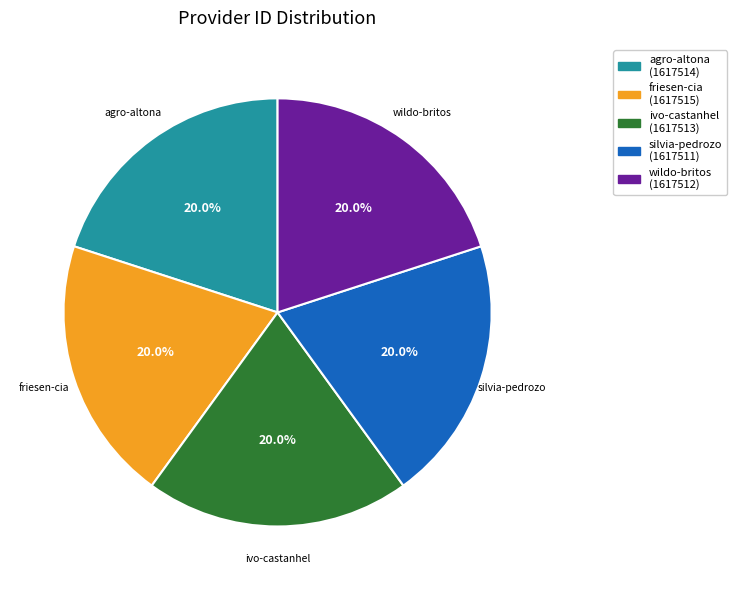

Does any single category account for the majority?

No